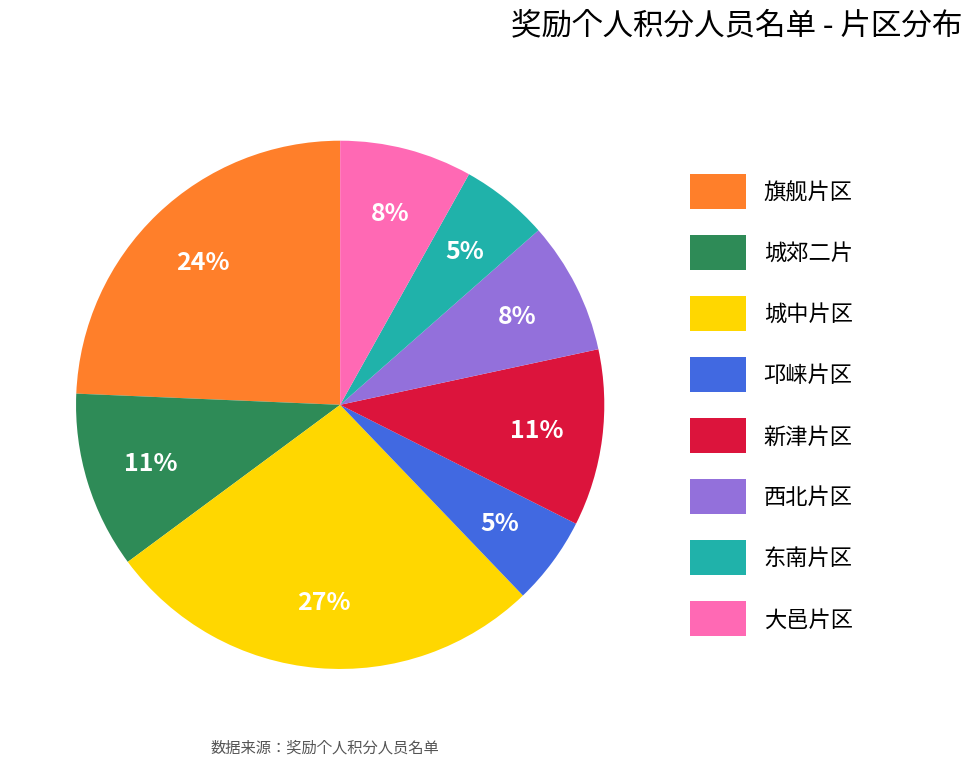

Is there any slice that represents more than half of the pie?

No